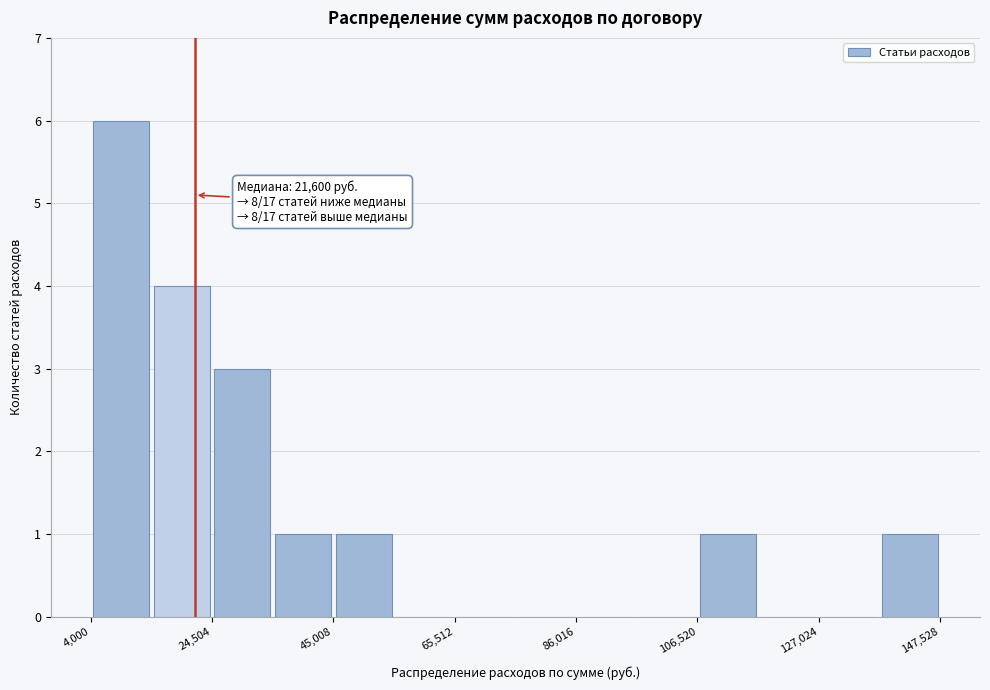

Around what value on the x-axis is the tallest bar? Give the approximate position of its centre, as read against the axis.

10000